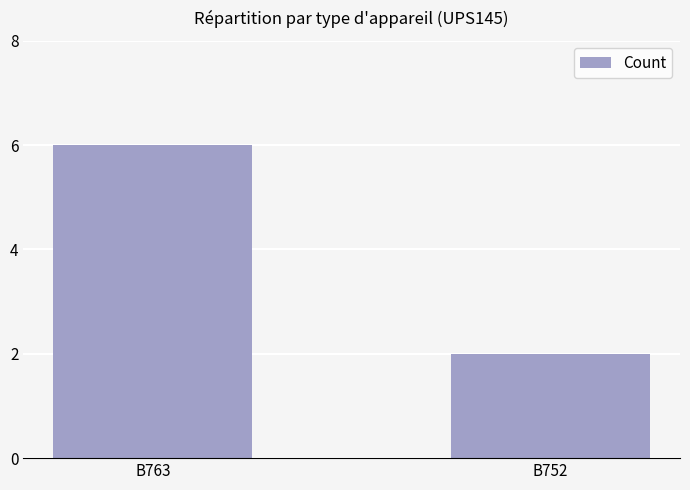

What is the average value?

4